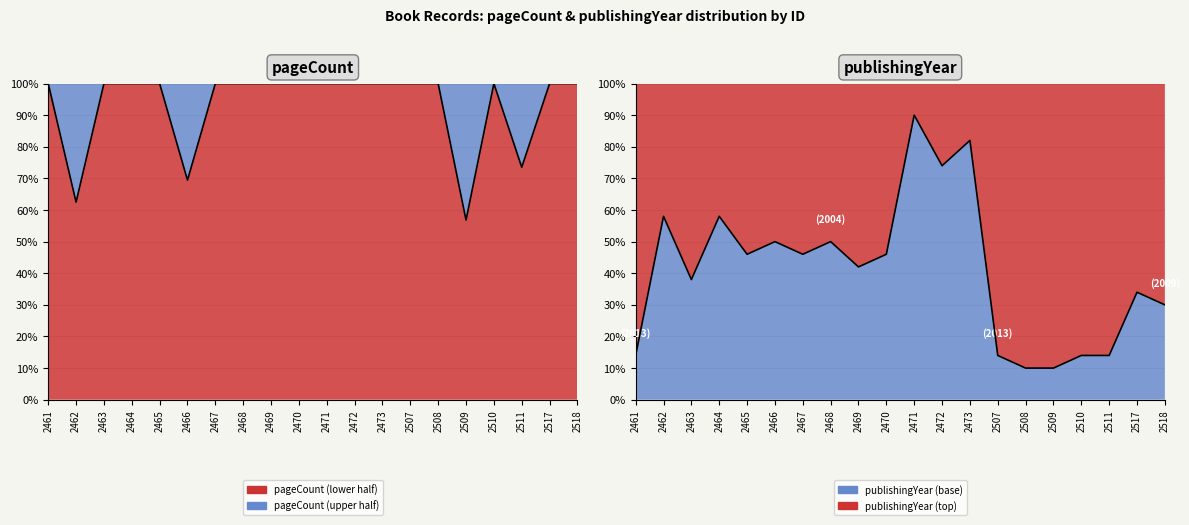

Where is the data nearest to the value 50?

2466